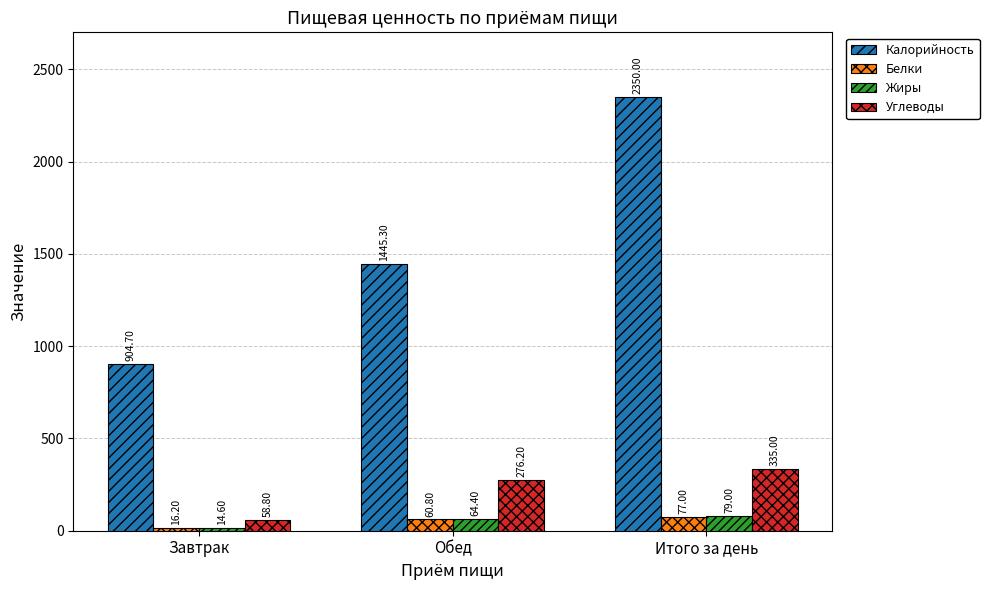

Reading left to right, transcribe all the data shown in this chart.

Калорийность: Завтрак=904.7	Обед=1445.3	Итого за день=2350.0
Белки: Завтрак=16.2	Обед=60.8	Итого за день=77.0
Жиры: Завтрак=14.6	Обед=64.4	Итого за день=79.0
Углеводы: Завтрак=58.8	Обед=276.2	Итого за день=335.0